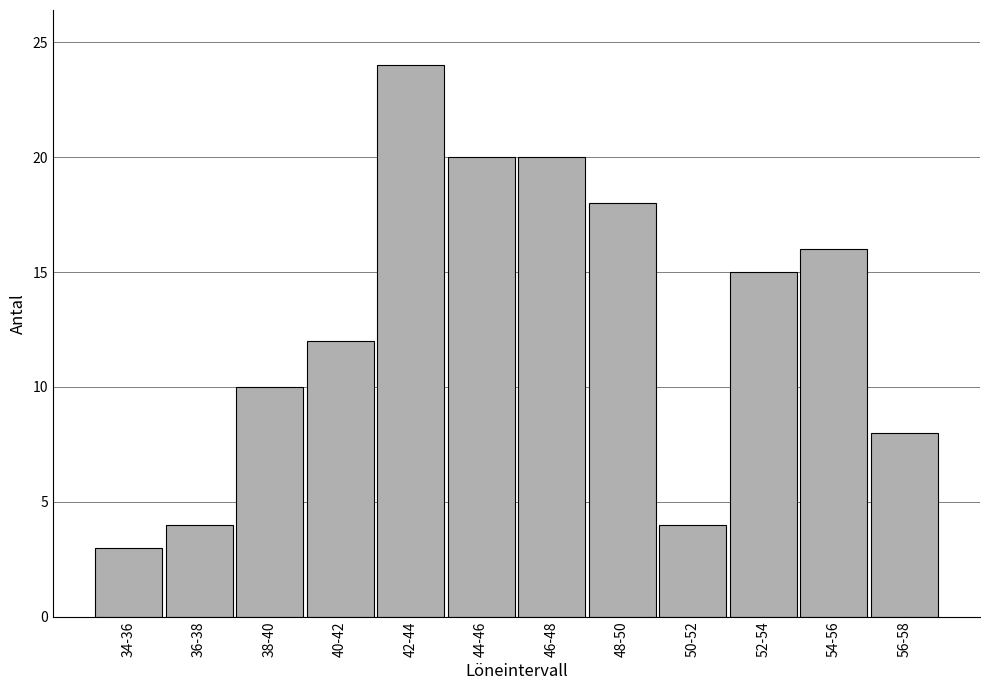

Reading right to left, what are all the values shown in this chart?

56-58=8	54-56=16	52-54=15	50-52=4	48-50=18	46-48=20	44-46=20	42-44=24	40-42=12	38-40=10	36-38=4	34-36=3